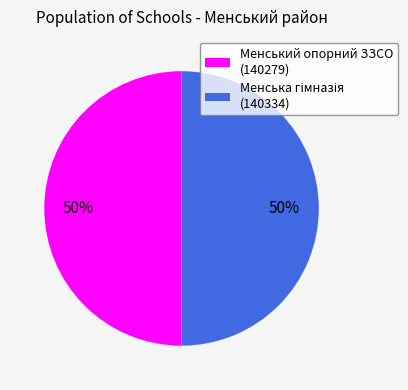

To the nearest percent, what is the average slice percentage?

50%